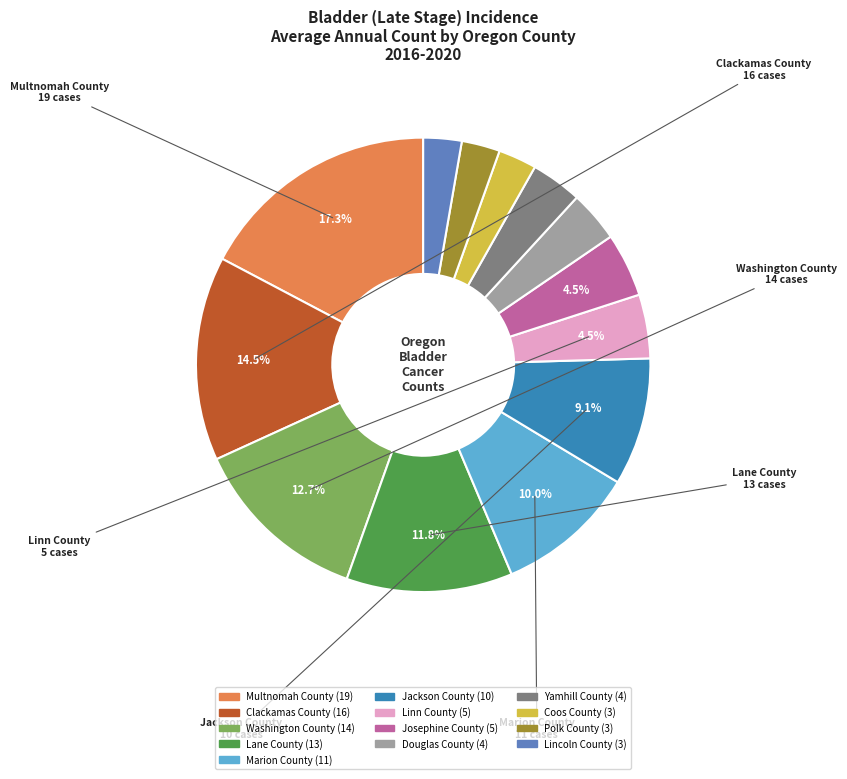

Does Yamhill County account for over 50% of the chart?

No